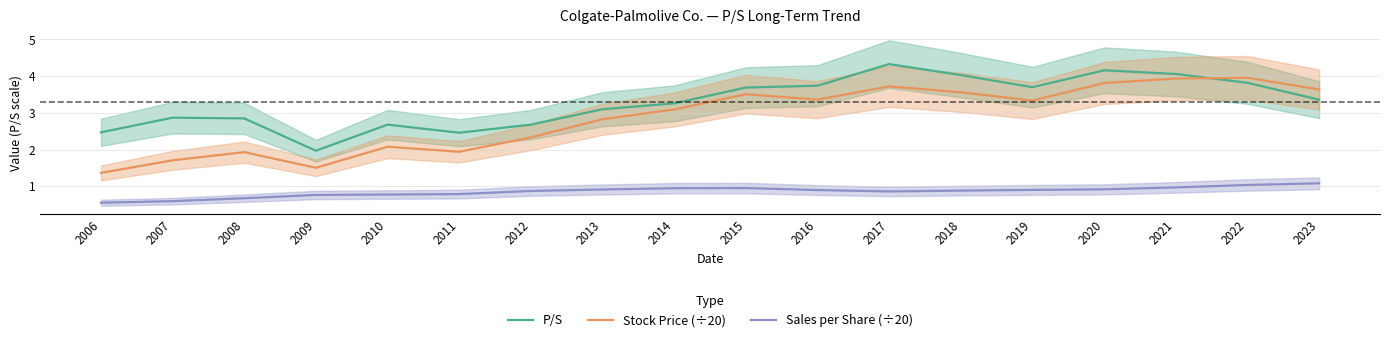

At 2020, list the series in order from smallest to largest.

Sales per Share (÷20), Stock Price (÷20), P/S